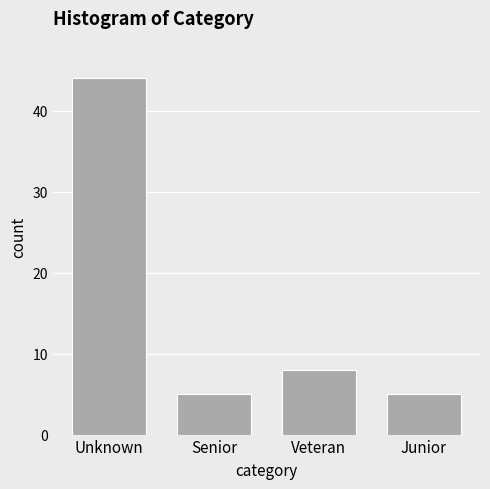

Reading left to right, what are all the values shown in this chart?

Unknown=44	Senior=5	Veteran=8	Junior=5